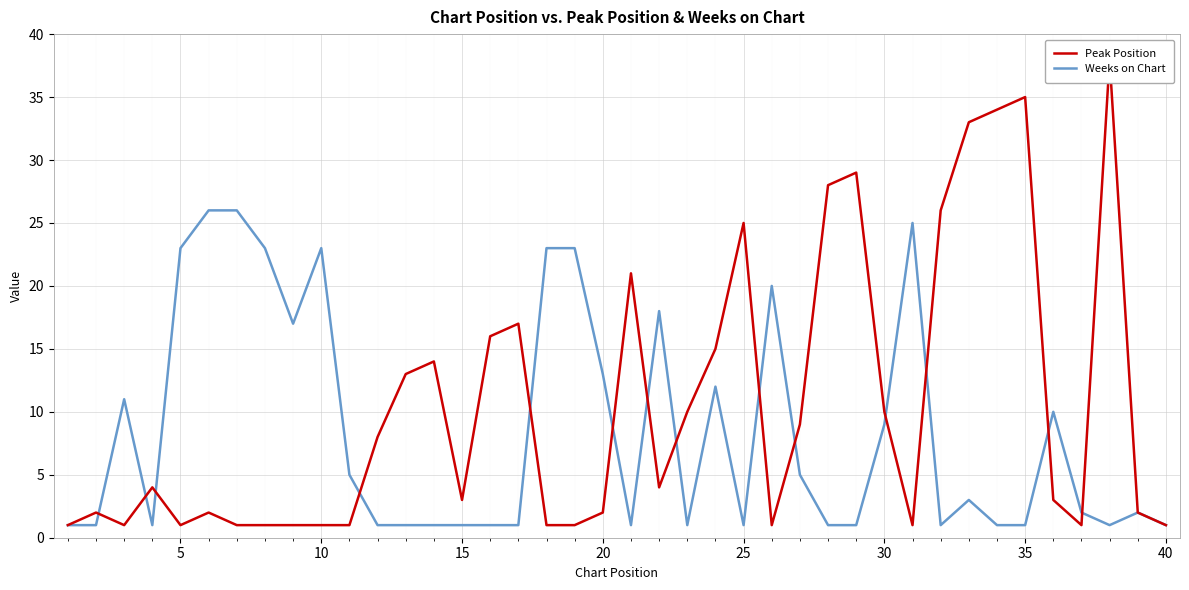

The value of Weeks on Chart at 40 is 27. True or false?

False